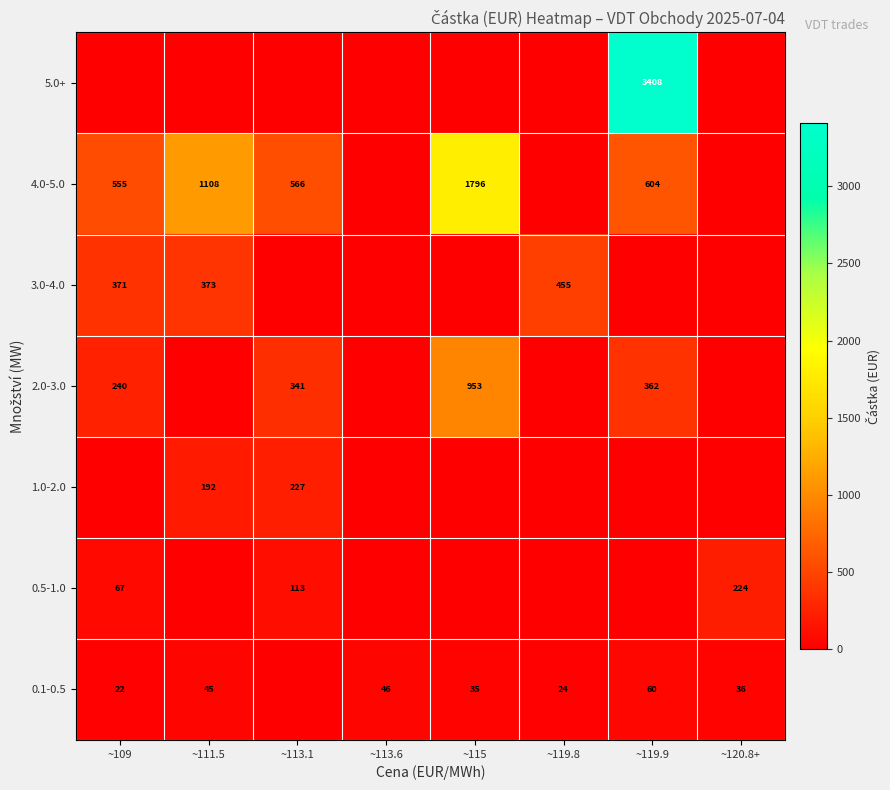

True or false: 3.0-4.0 has a value of 455 at ~119.8.

True